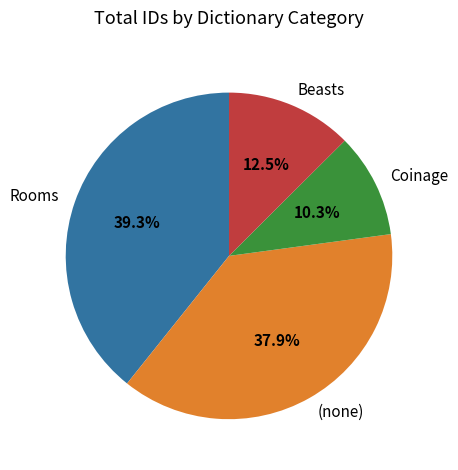

Count the number of slices in the pie.

4